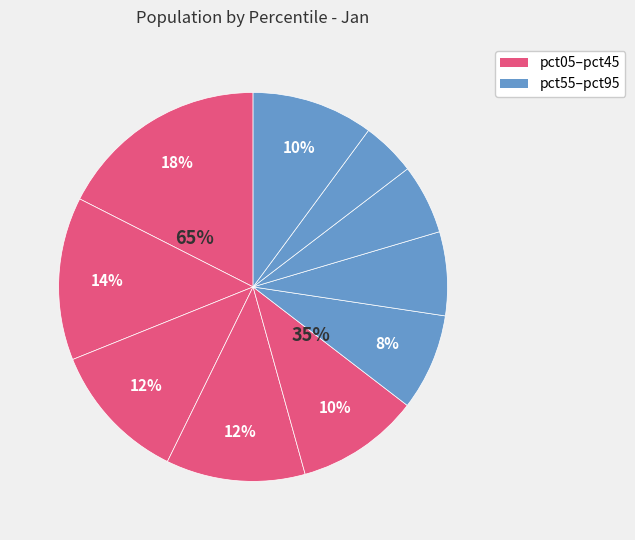

To the nearest percent, what is the difference between the pct85 and pct35 slice percentages?

7%